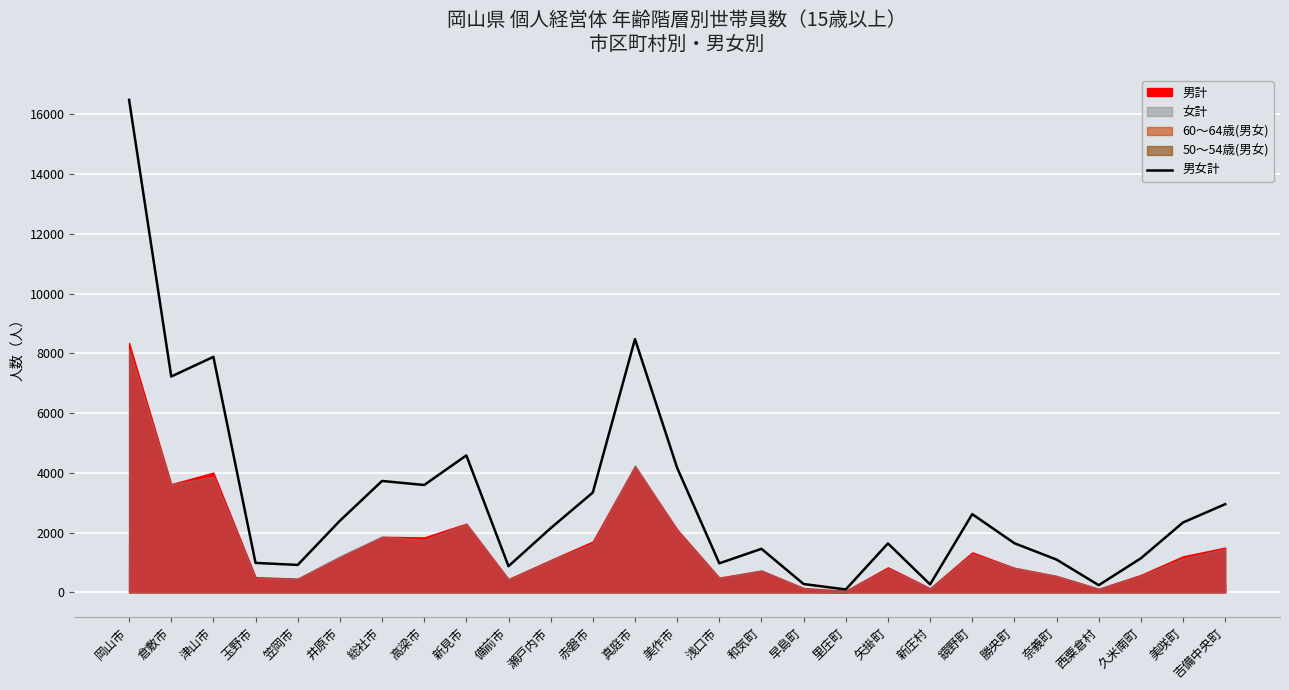

What is the sum of all values?

83503